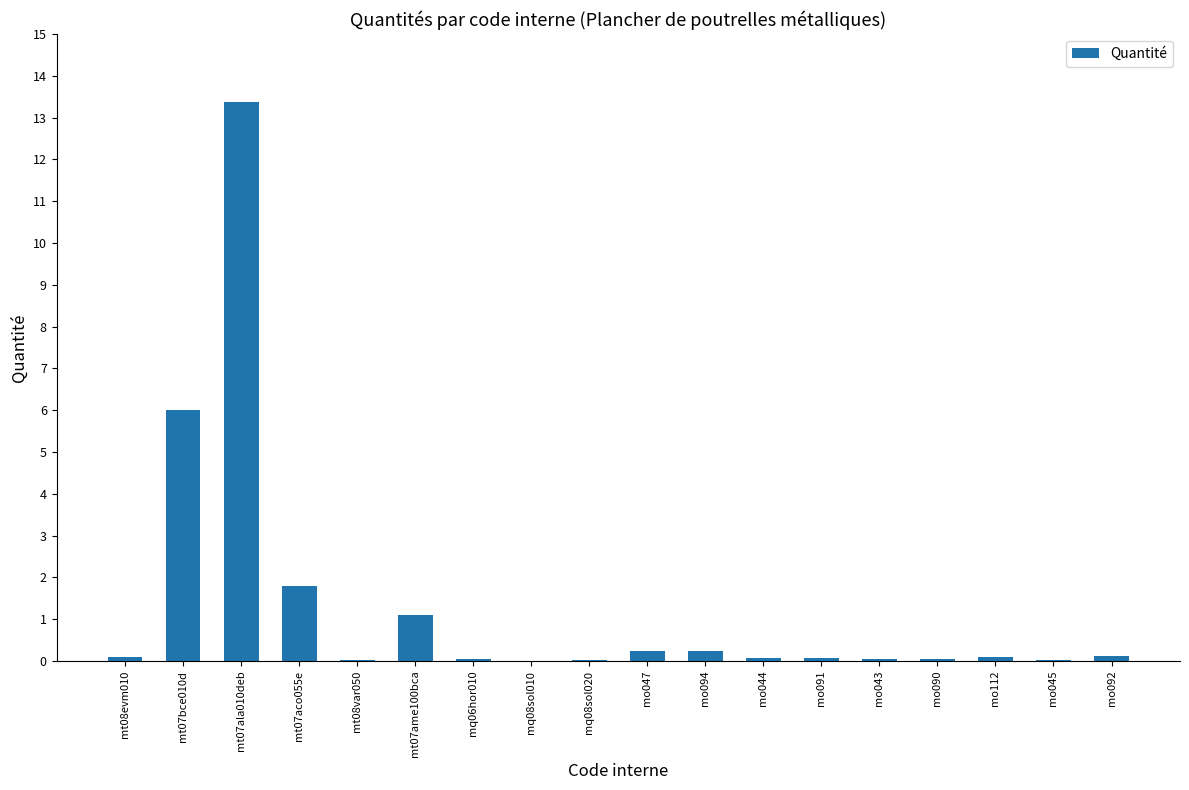

What is the maximum value shown in the chart?

13.4